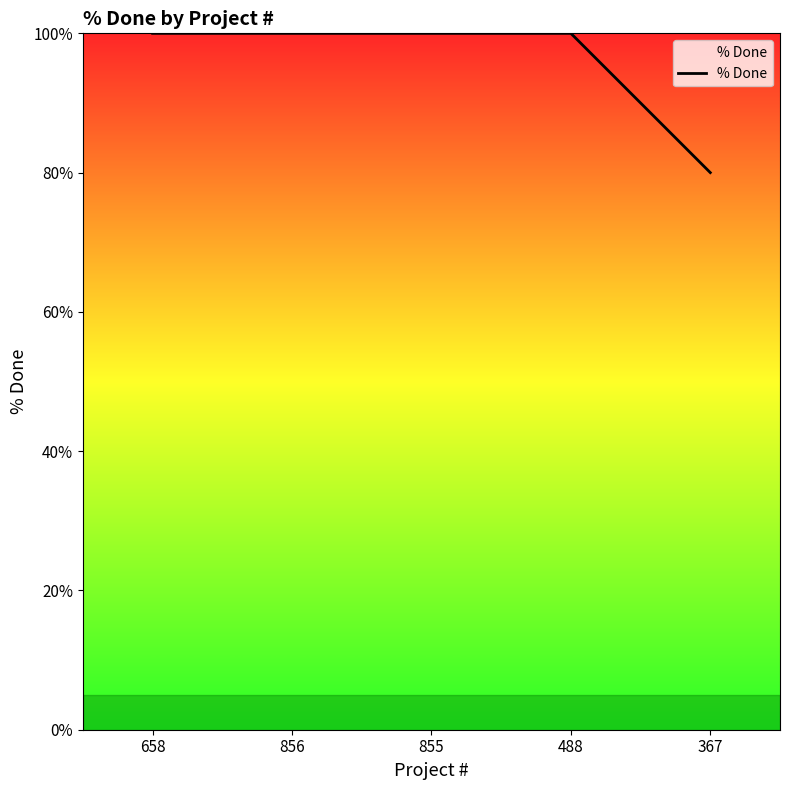

True or false: there are more than 2 points higher than both neighbors.

False